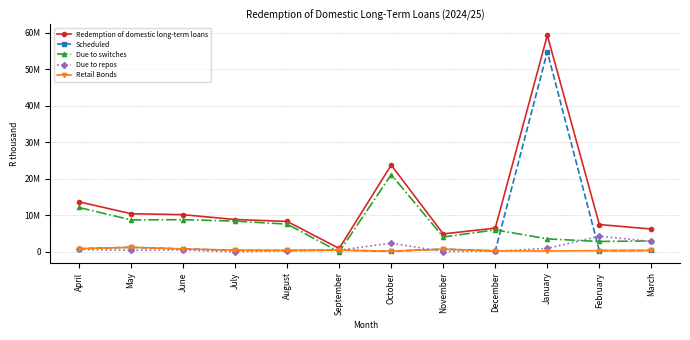

Reading left to right, transcribe all the data shown in this chart.

Redemption of domestic long-term loans: April=13705736	May=10453827	June=10187780	July=8866299	August=8351479	September=946098	October=23774218	November=4925565	December=6517236	January=59318311	February=7489209	March=6256678
Scheduled: April=874758	May=1254261	June=810875	July=441159	August=396649	September=474205	October=197318	November=748772	December=280537	January=54789195	February=346836	March=386129
Due to switches: April=12160812	May=8767326	June=8828050	July=8425140	August=7608536	September=0	October=21163957	November=4078580	December=6028519	January=3570000	February=2850000	March=3000000
Due to repos: April=670166	May=432240	June=548855	July=0	August=346294	September=471893	October=2412943	November=98213	December=208180	January=959116	February=4292373	March=2870549
Retail Bonds: April=874757	May=1254261	June=810873	July=441159	August=396649	September=474205	October=197318	November=748772	December=280537	January=251273	February=346836	March=386129